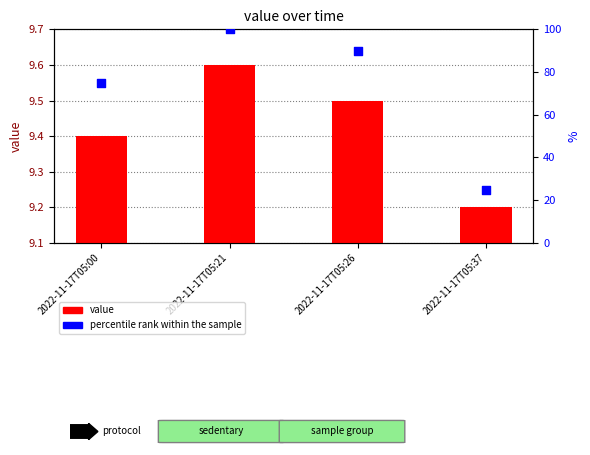

At which category is the sum across all series the highest?

2022-11-17T05:21